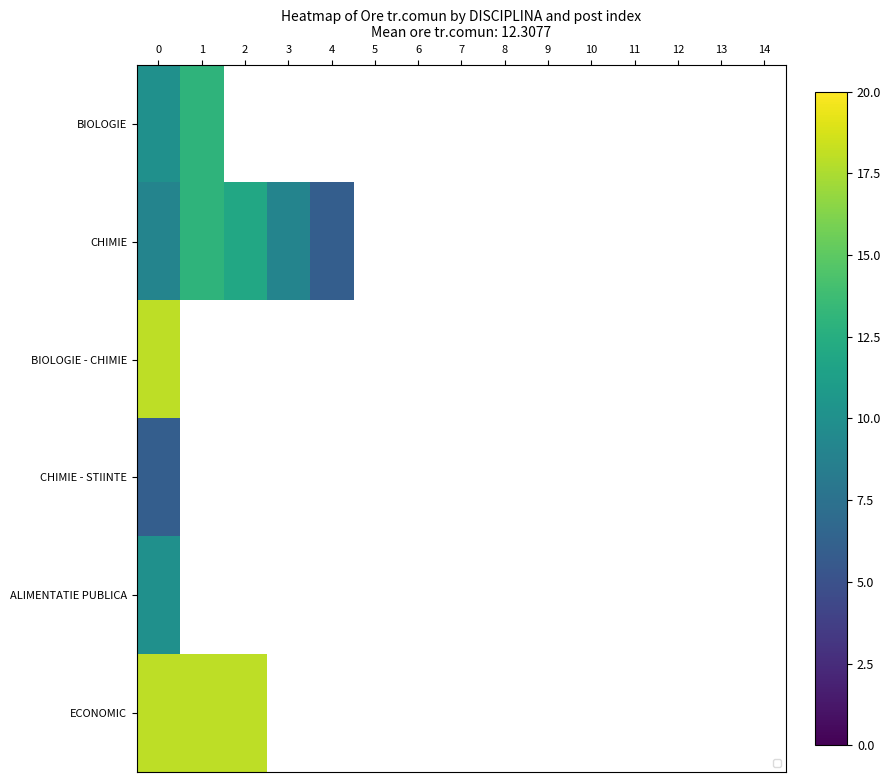

Count the number of data series in this chart.

6